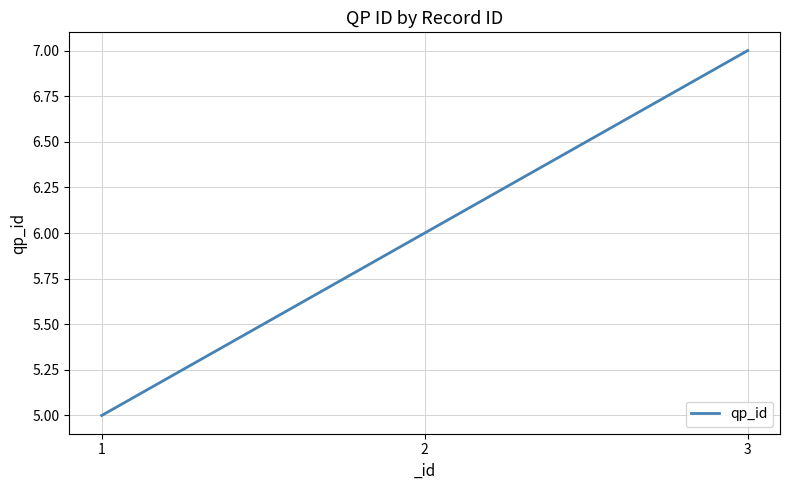

Reading left to right, list all the values displayed in this chart.

1=5	2=6	3=7